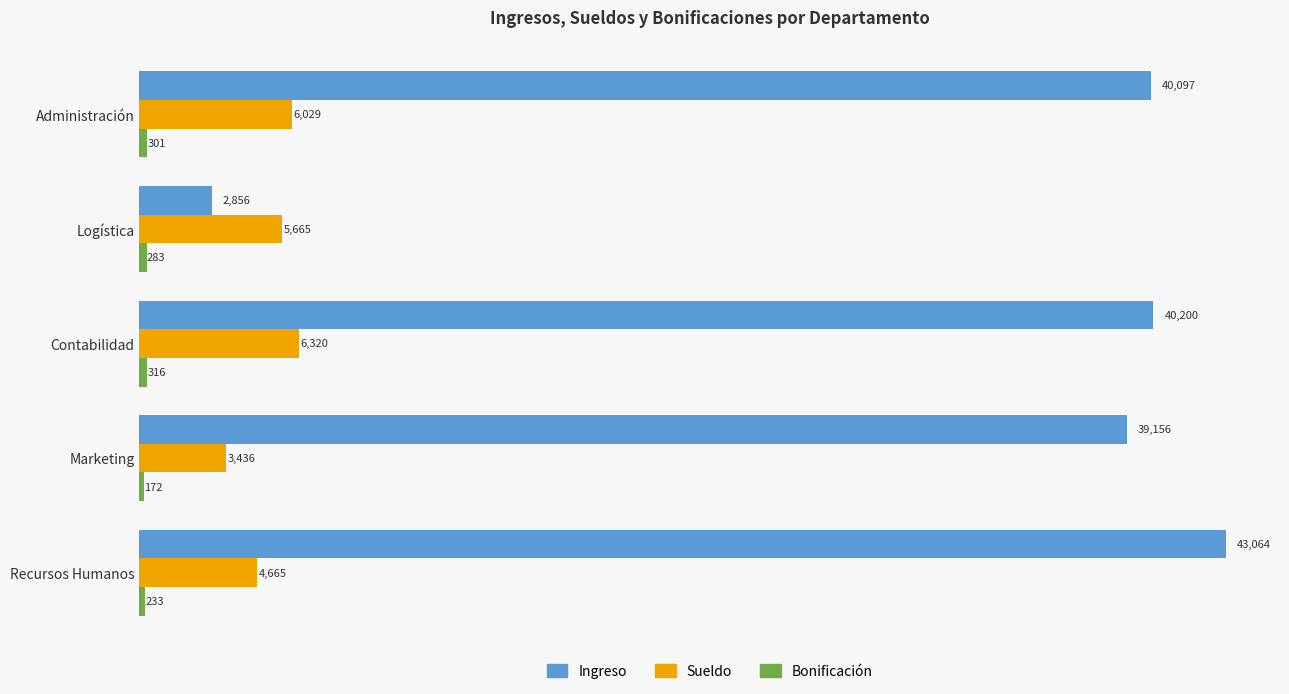

Which series has the largest total across all categories?

Ingreso